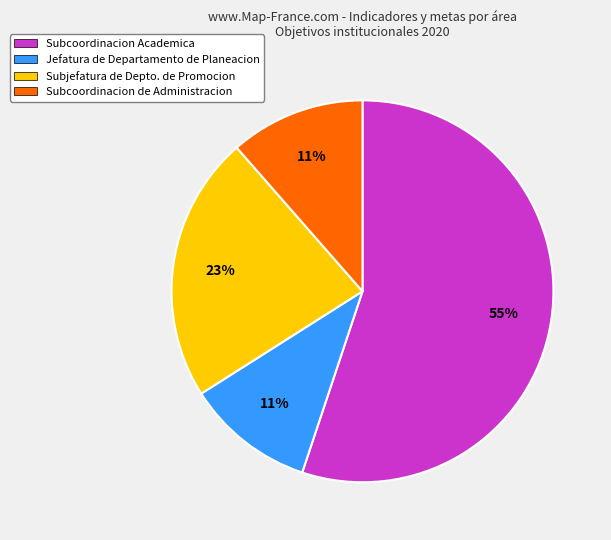

True or false: Subcoordinacion de Administracion accounts for 1% of the total.

False